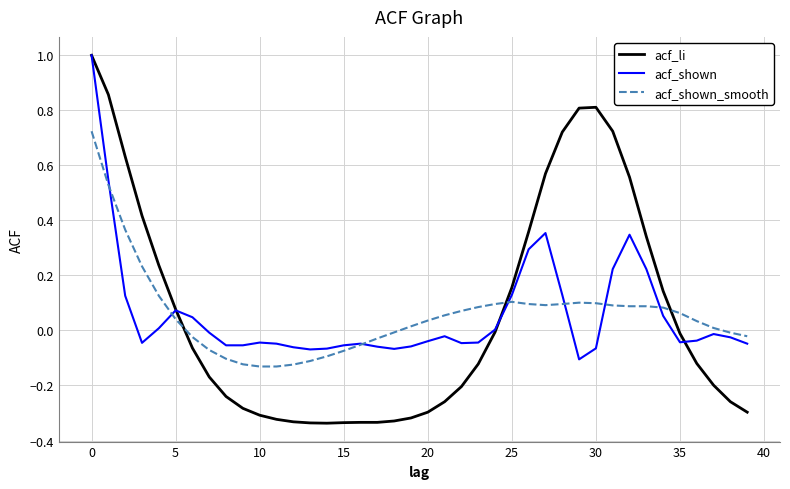

What are all the series names shown in the legend?

acf_li, acf_shown, acf_shown_smooth